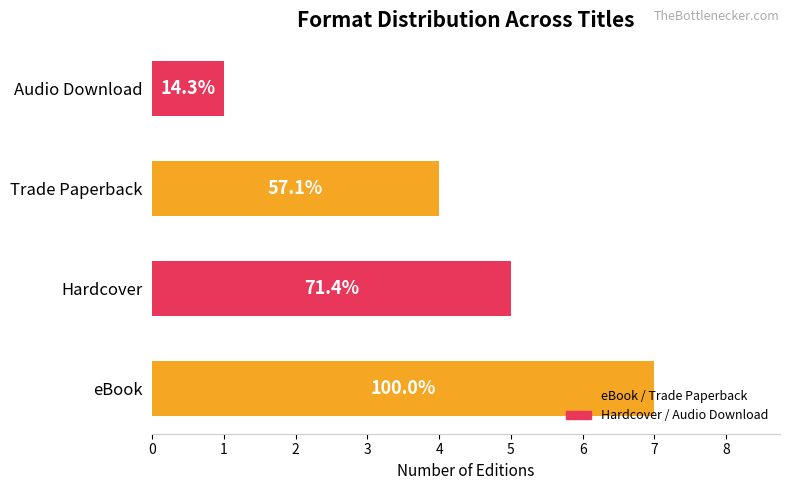

How many bars are there in total?

4